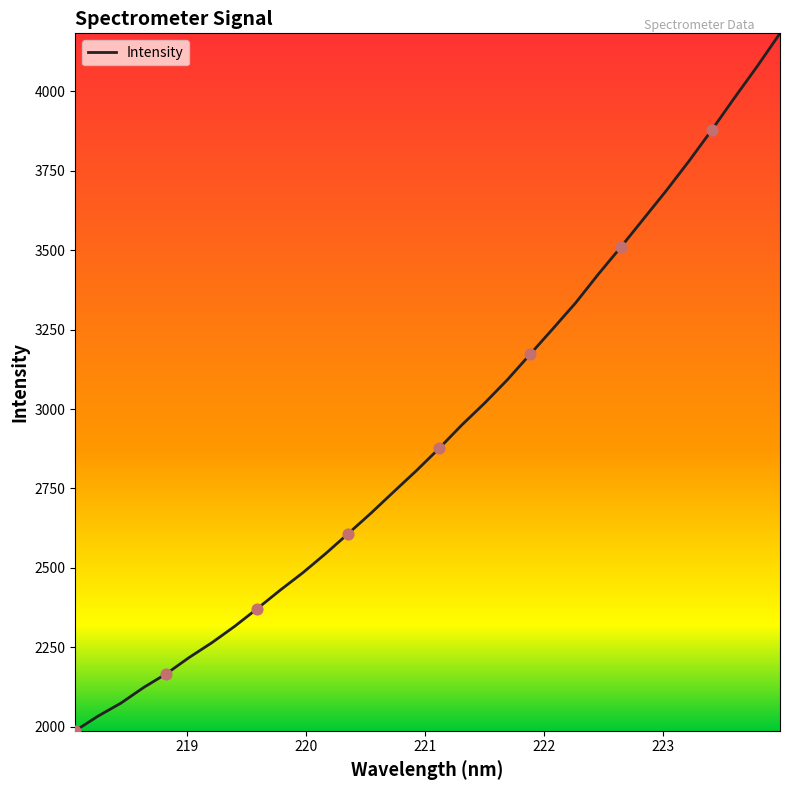

What is the maximum value shown in the chart?

4182.5